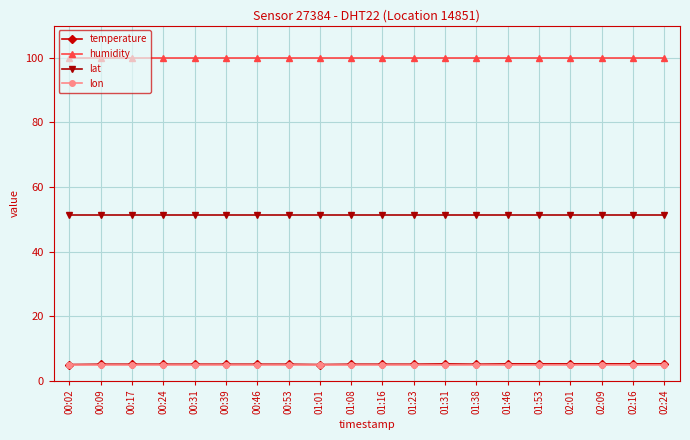

How many lines are shown in the chart?

4